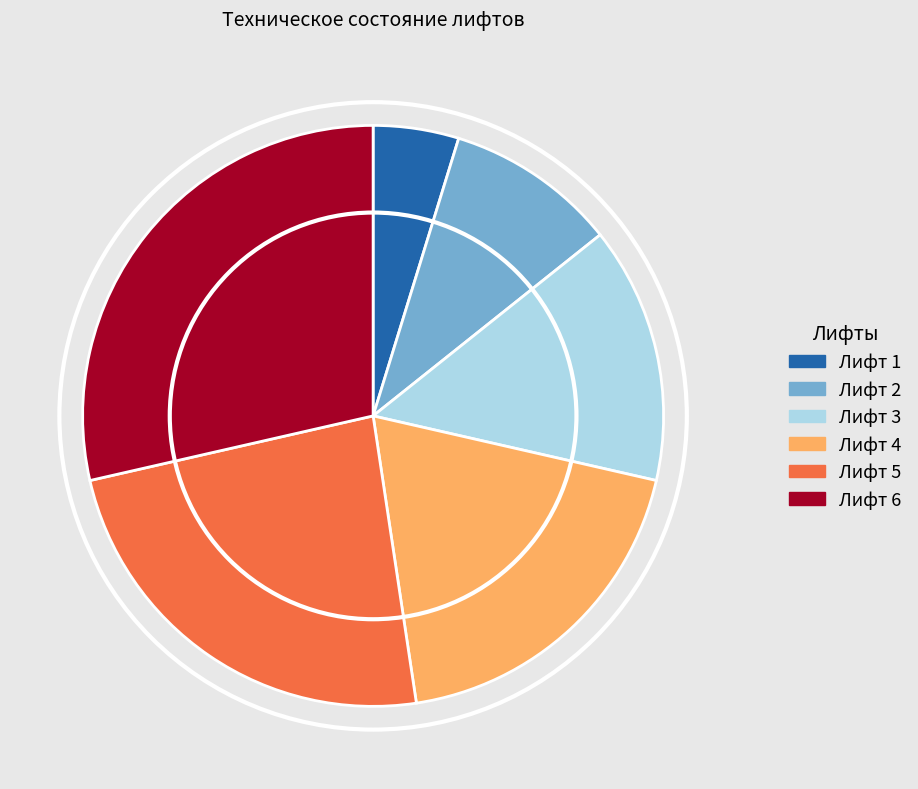

Rank the categories by value from highest to lowest.

Лифт 6, Лифт 5, Лифт 4, Лифт 3, Лифт 2, Лифт 1